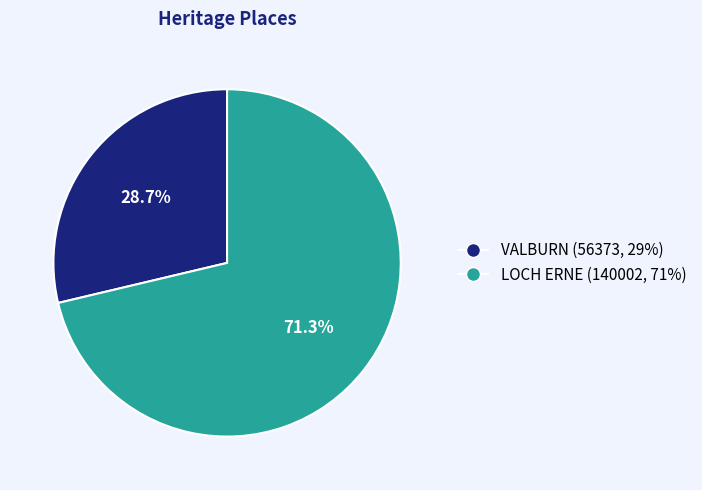

What percentage is the VALBURN slice, to the nearest percent?

29%